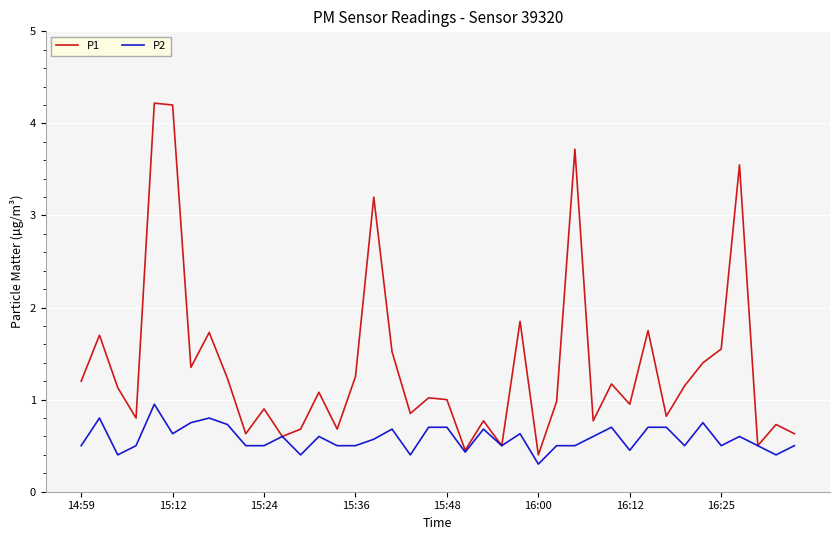

What is the greatest value displayed?

4.2